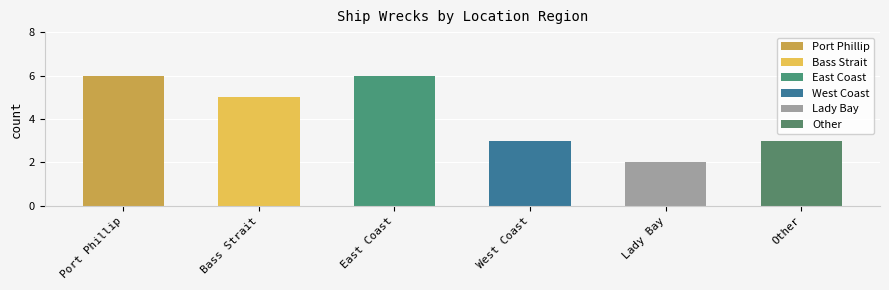

What is the approximate value at West Coast?

3